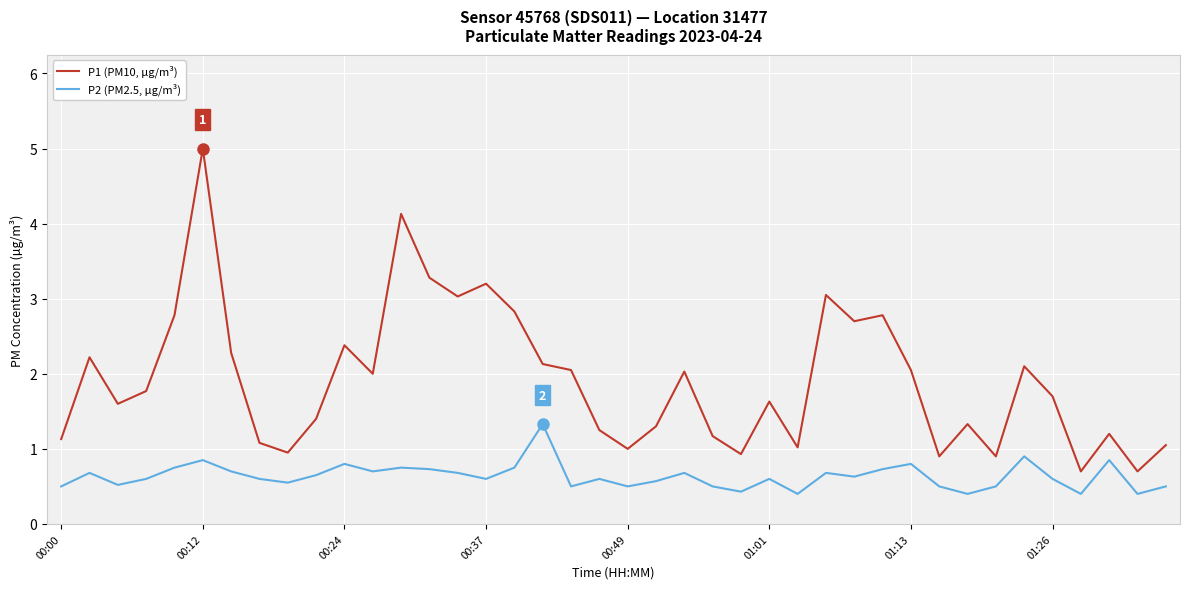

True or false: P2 (PM2.5, µg/m³) and P1 (PM10, µg/m³) intersect in this chart.

False